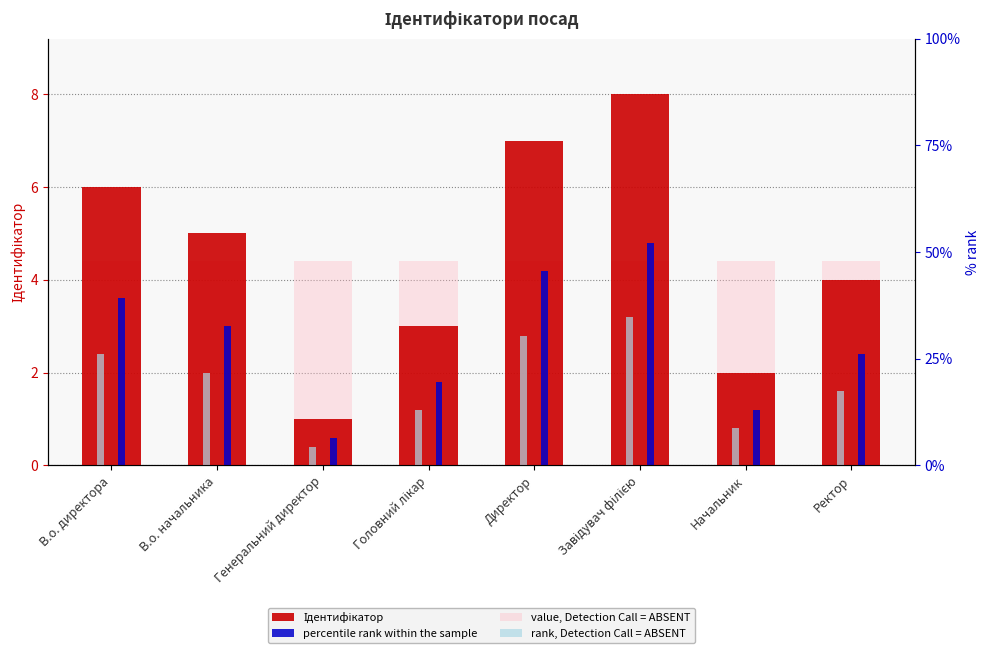

Is it true that percentile rank within the sample equals 1.8 at Начальник?

False